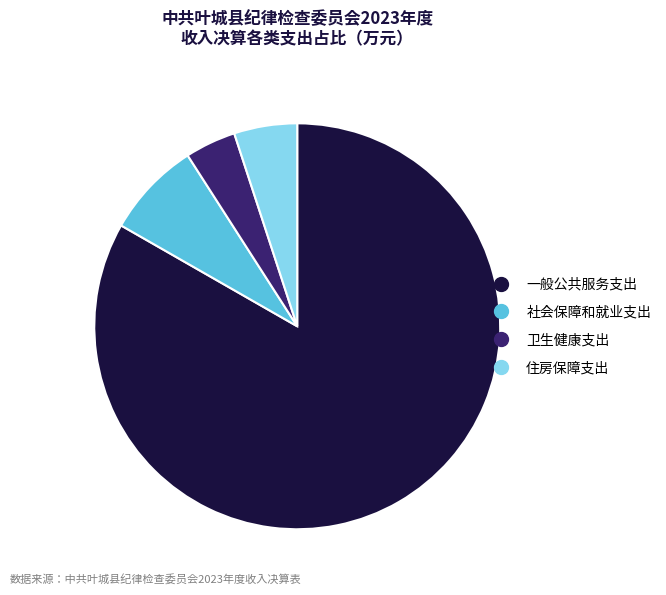

True or false: 住房保障支出 accounts for 1% of the total.

False